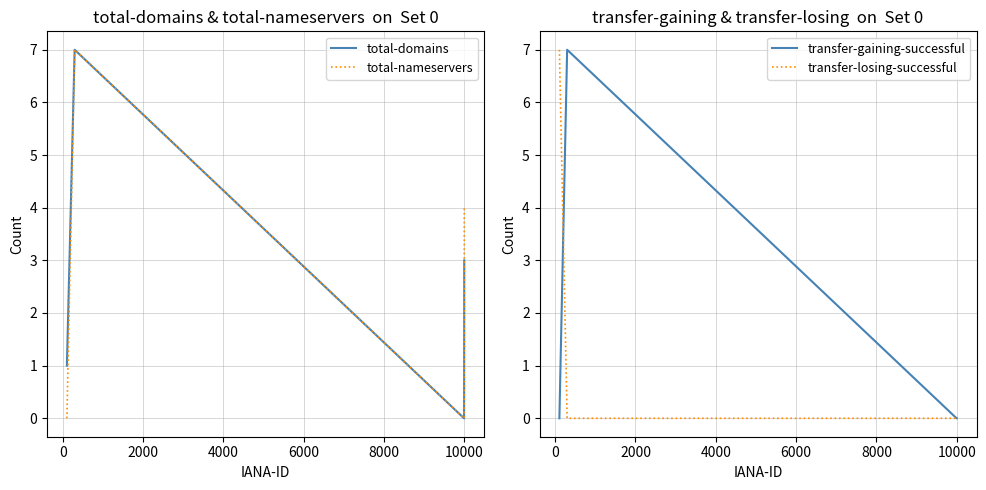

True or false: total-domains and transfer-losing-successful intersect in this chart.

True